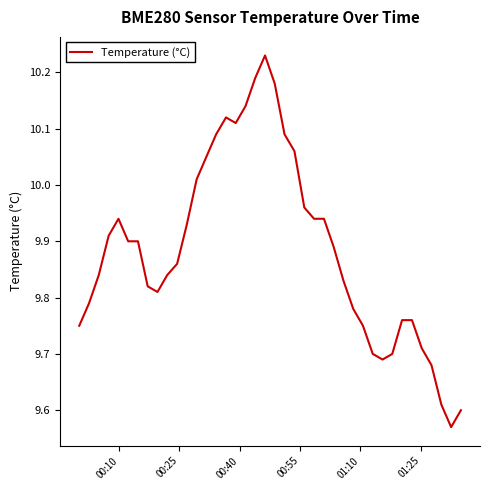

What is the difference between the maximum and minimum values?

0.7